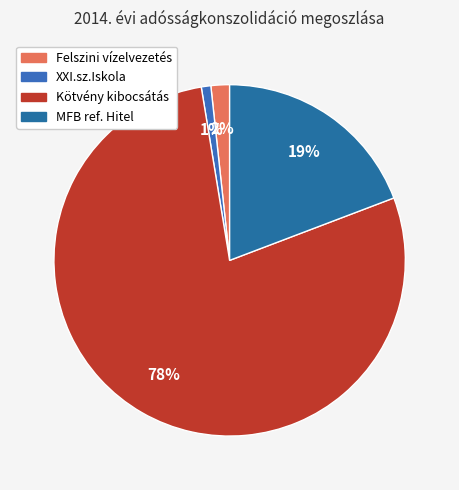

How much of the chart is everything except XXI.sz.Iskola?

99.1%